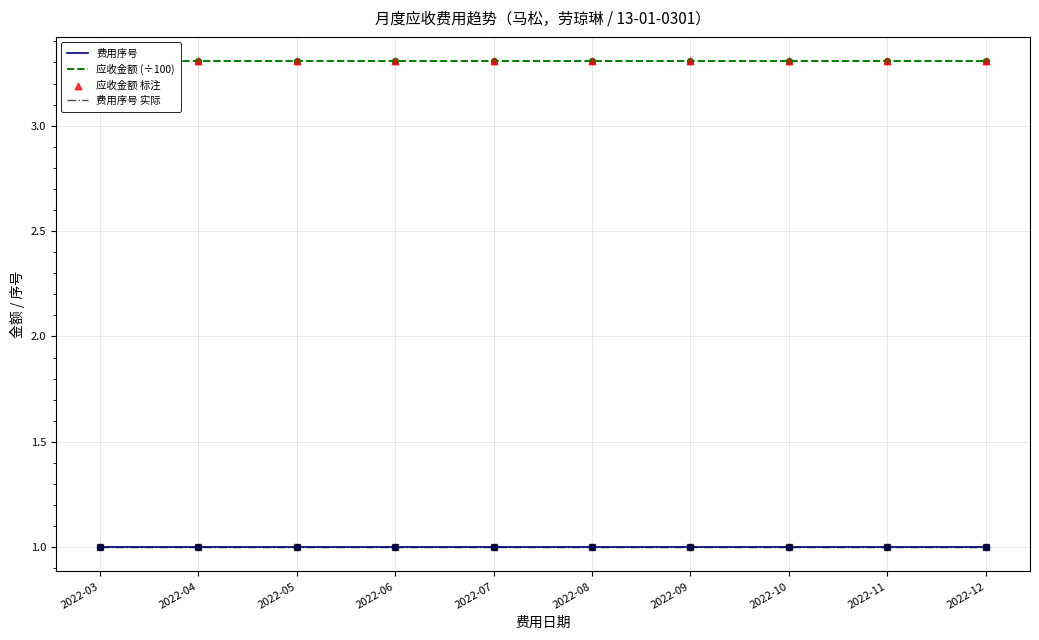

At how many categories does at least one series exceed 1?

10